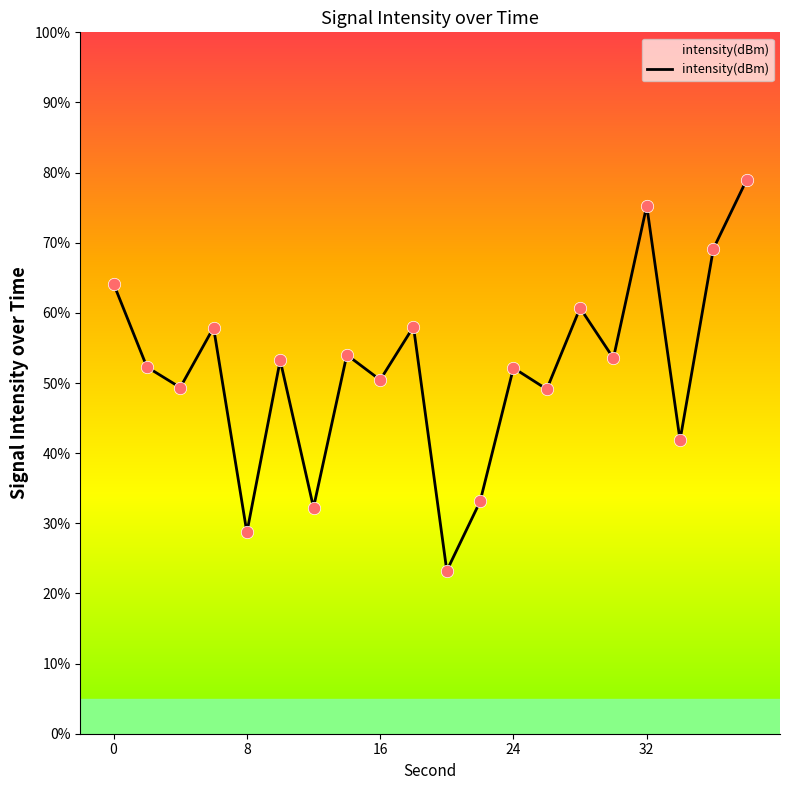

What is the difference between the maximum and minimum values?

55.7